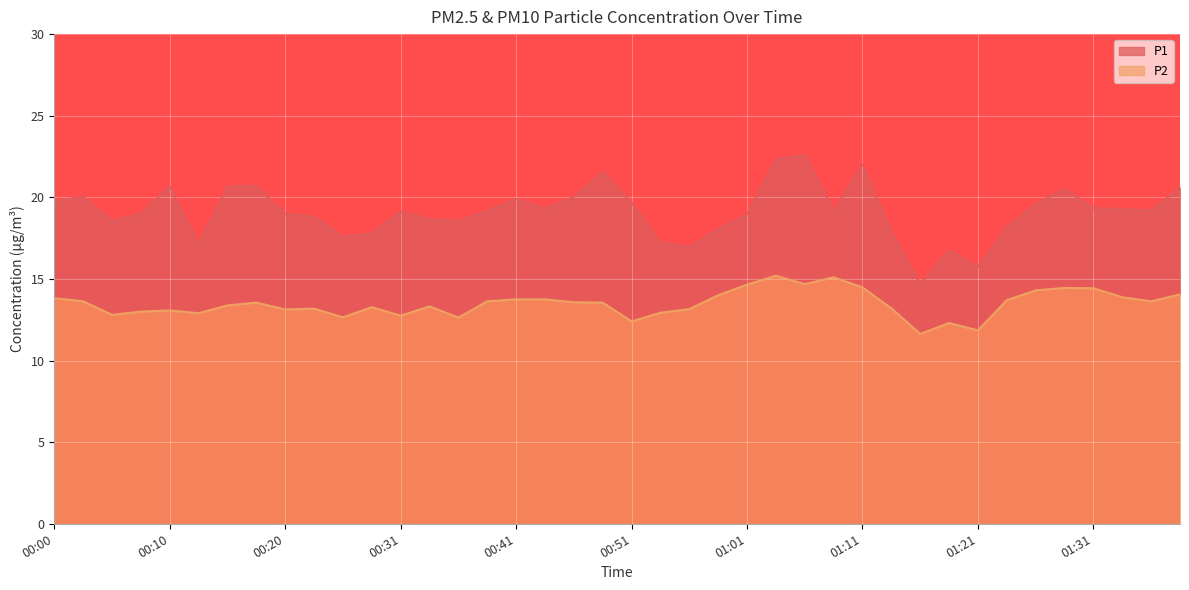

What is the difference between the highest and lowest values at 00:43?

5.6